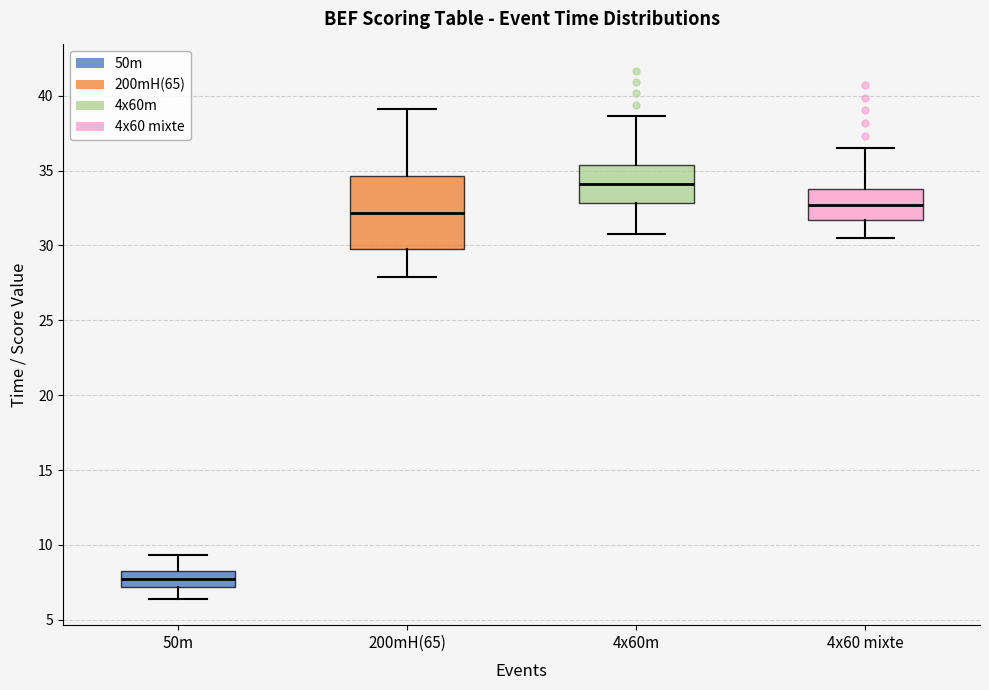

Which box is the tallest, from its lower edge to its upper edge?

200mH(65)